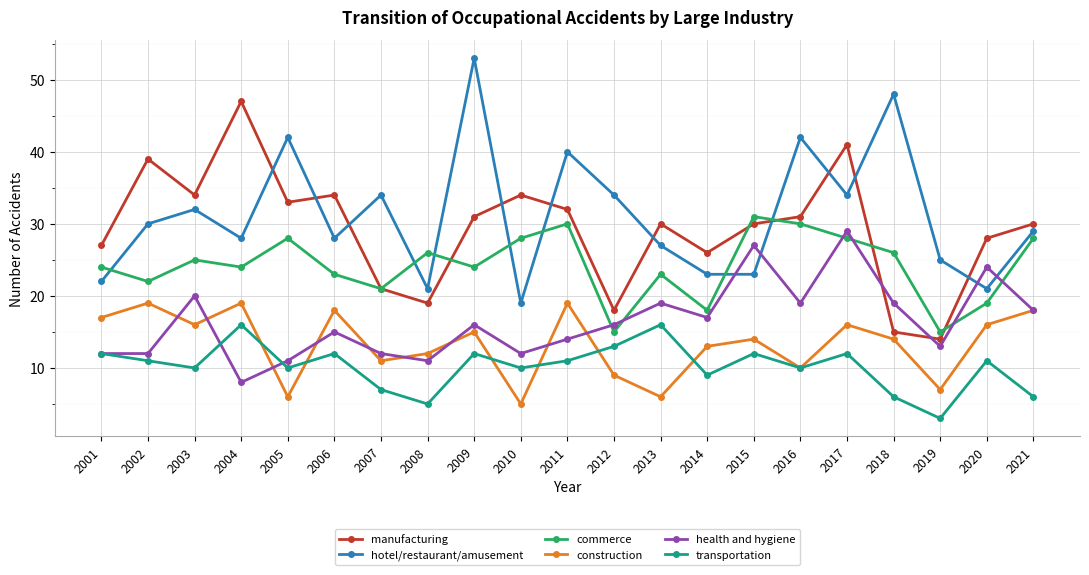

True or false: manufacturing and transportation cross at least once.

False